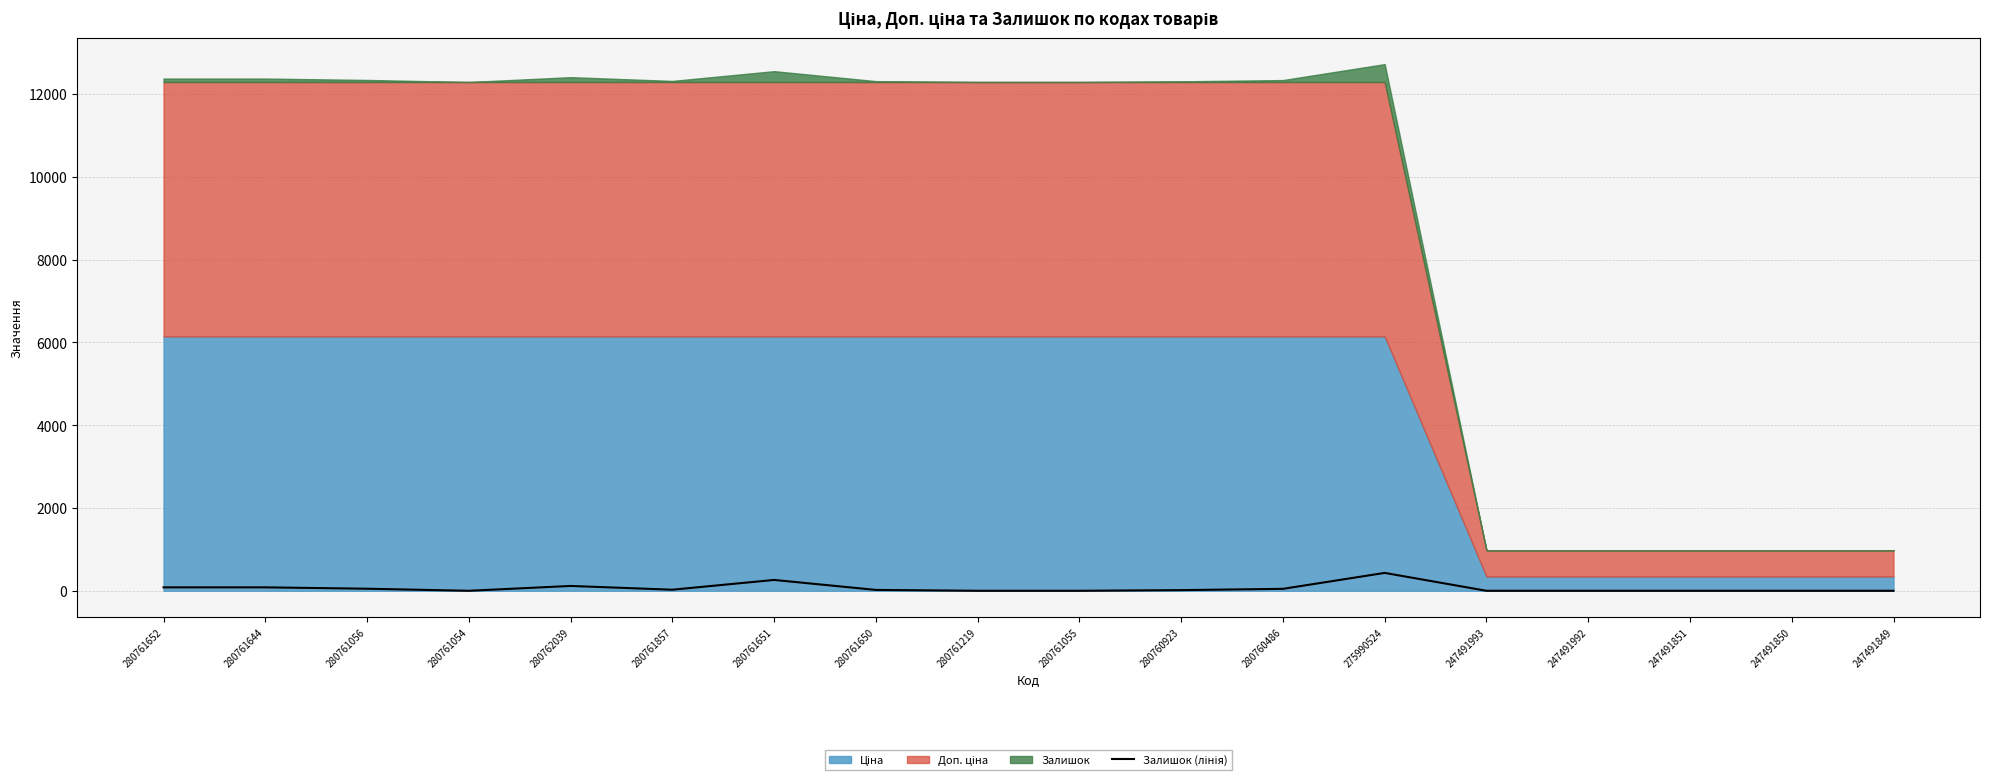

List the labels in order of value, largest first.

275990524, 280761651, 280762039, 280761652, 280761644, 280761056, 280760486, 280761857, 280761650, 280760923, 280761054, 280761219, 280761055, 247491993, 247491992, 247491851, 247491850, 247491849